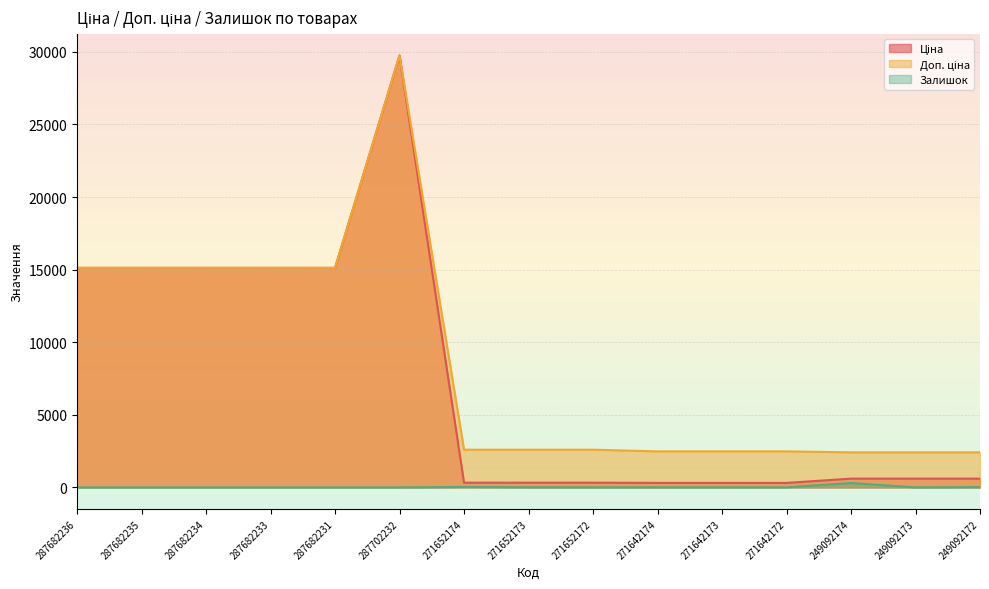

True or false: Ціна and Доп. ціна cross at least once.

False